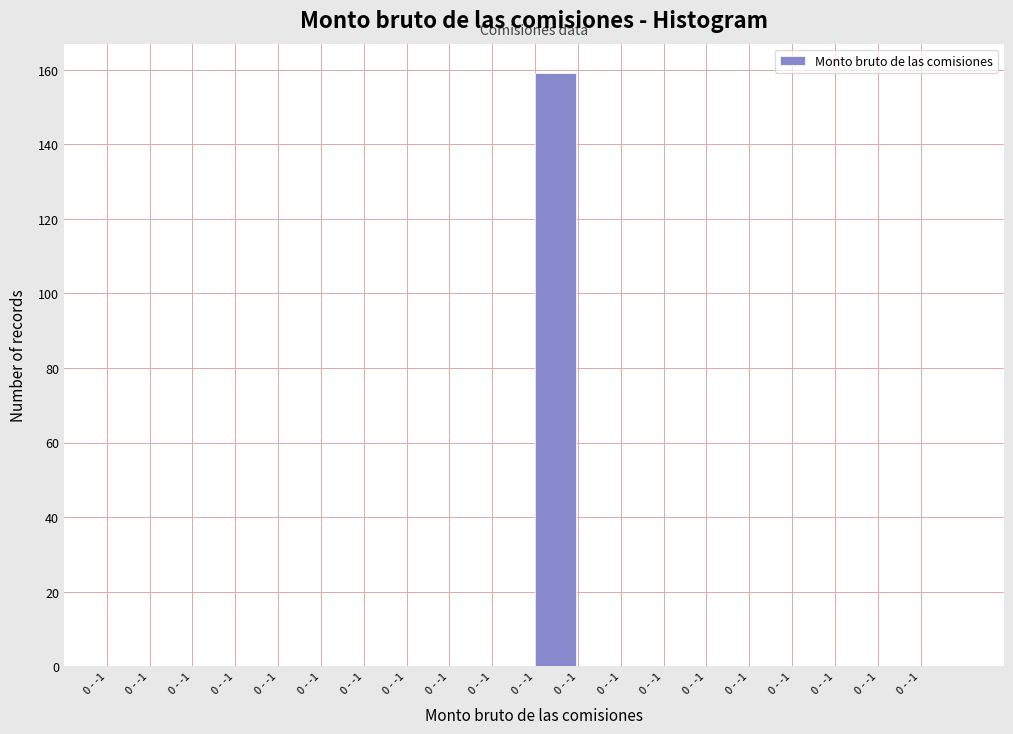

Count the number of data series in this chart.

1